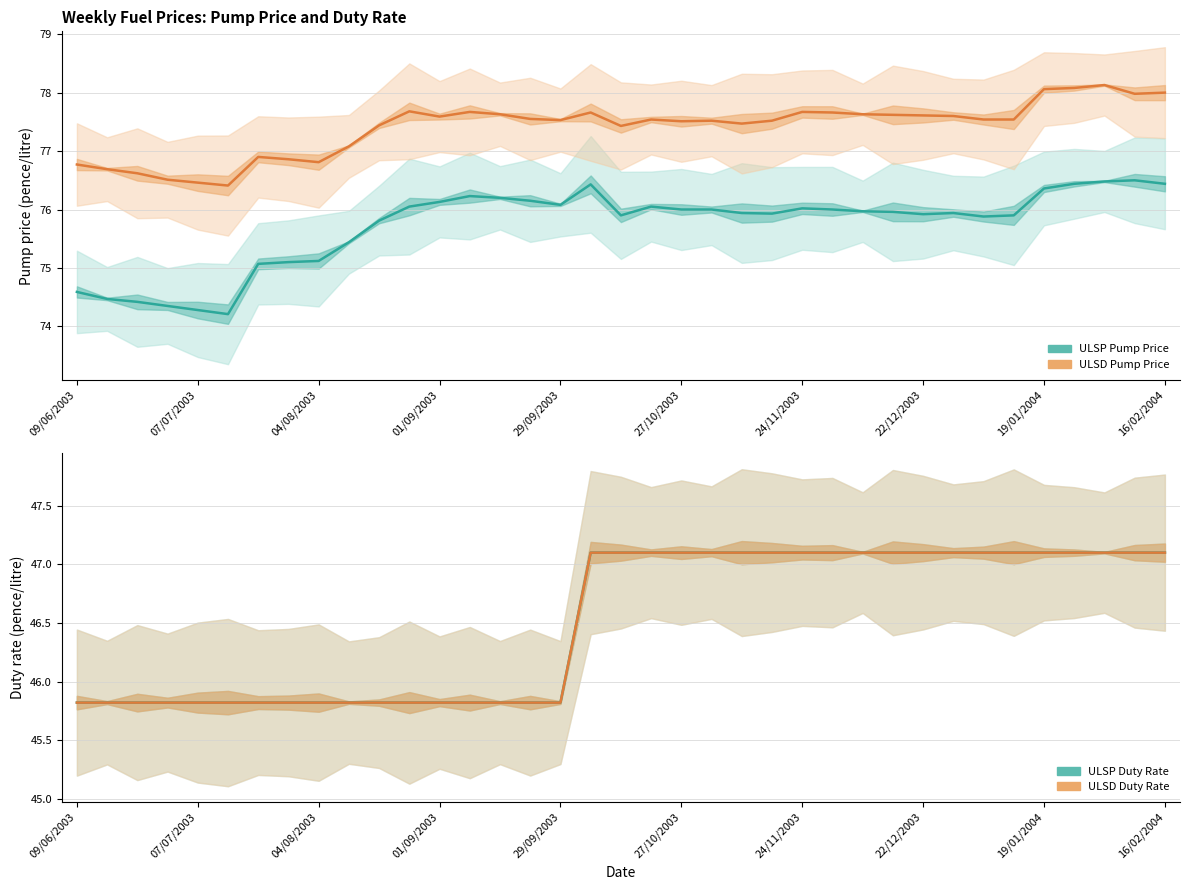

True or false: ULSP Pump Price and ULSD Duty Rate intersect in this chart.

False